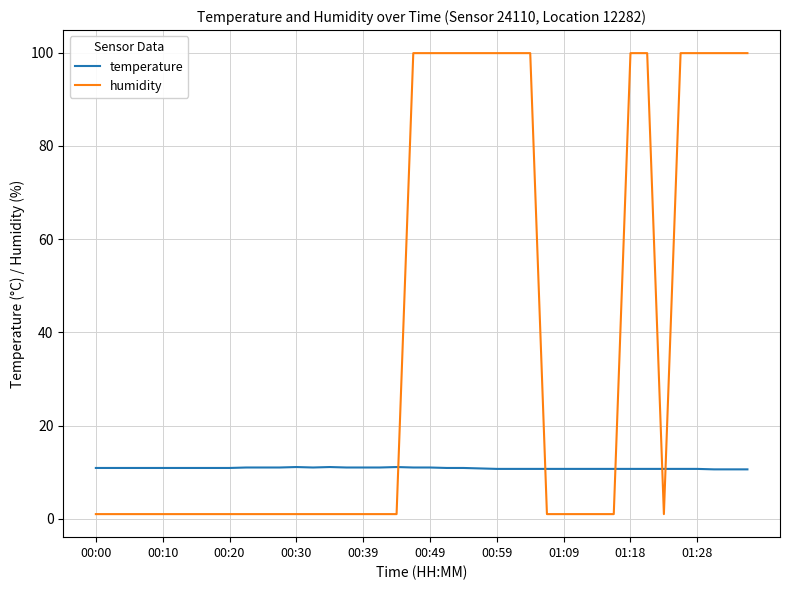

How many intersections are there between humidity and temperature?

5